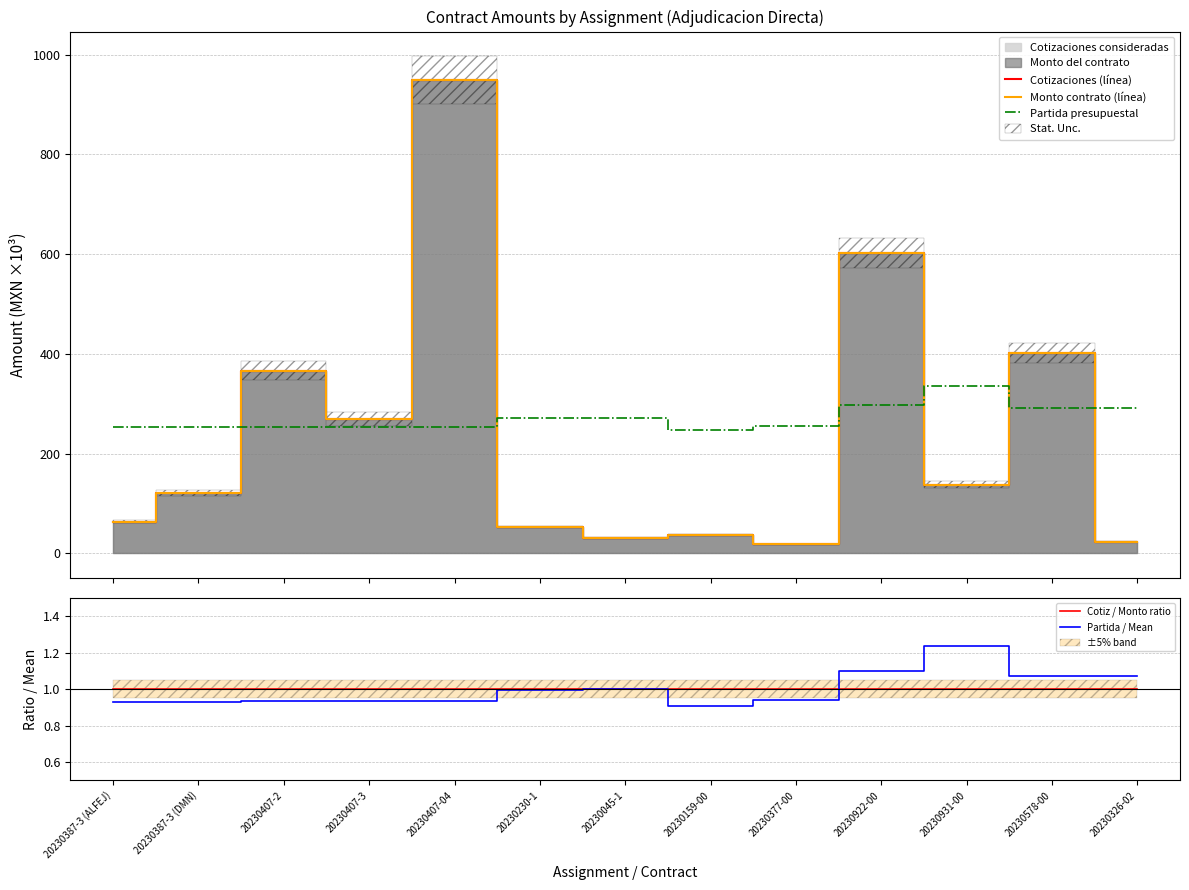

Which has a higher value, 20230159-00 or 20230578-00?

20230578-00